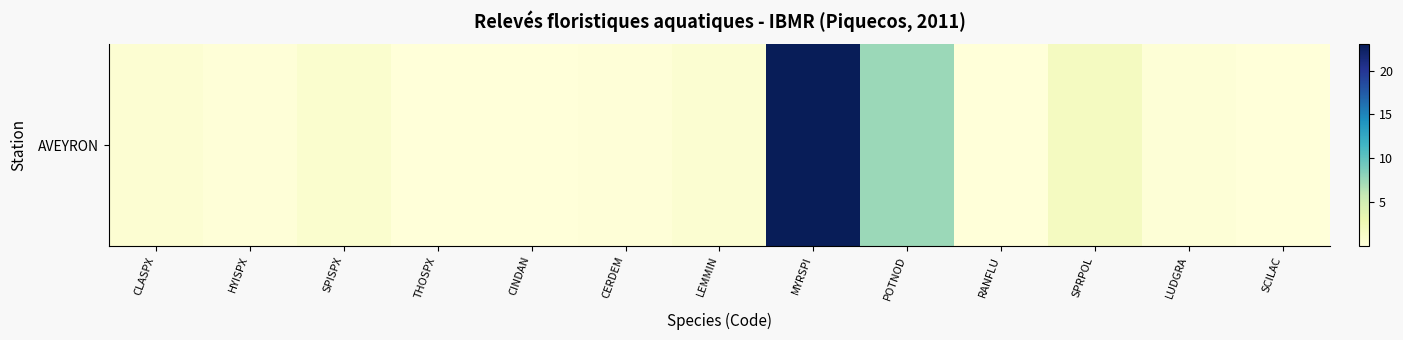

Where is the data nearest to the value 11?

POTNOD